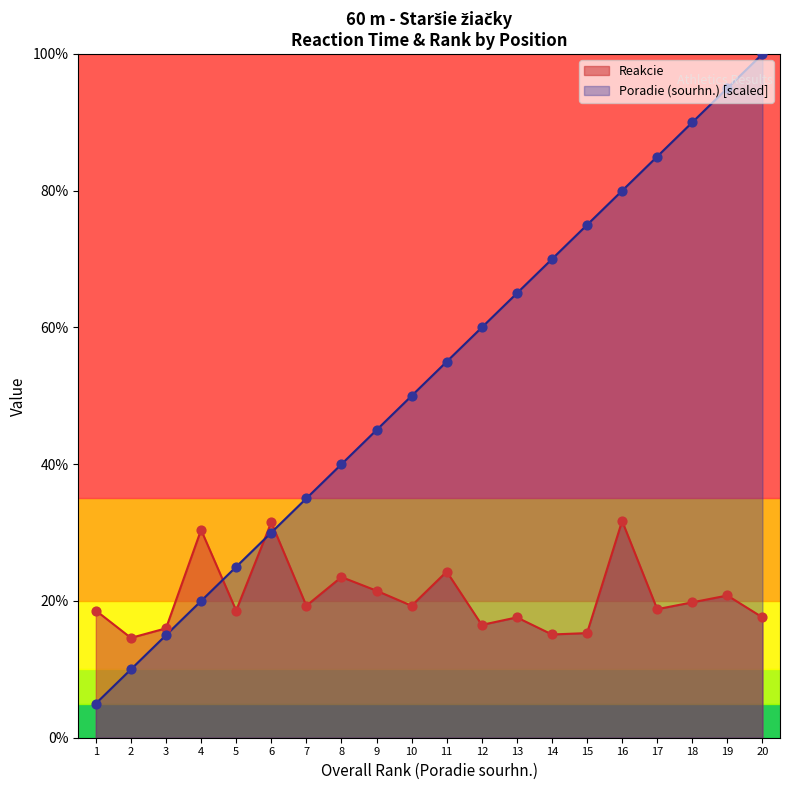

Which series has the largest total across all categories?

Poradie (sourhn.) [scaled]